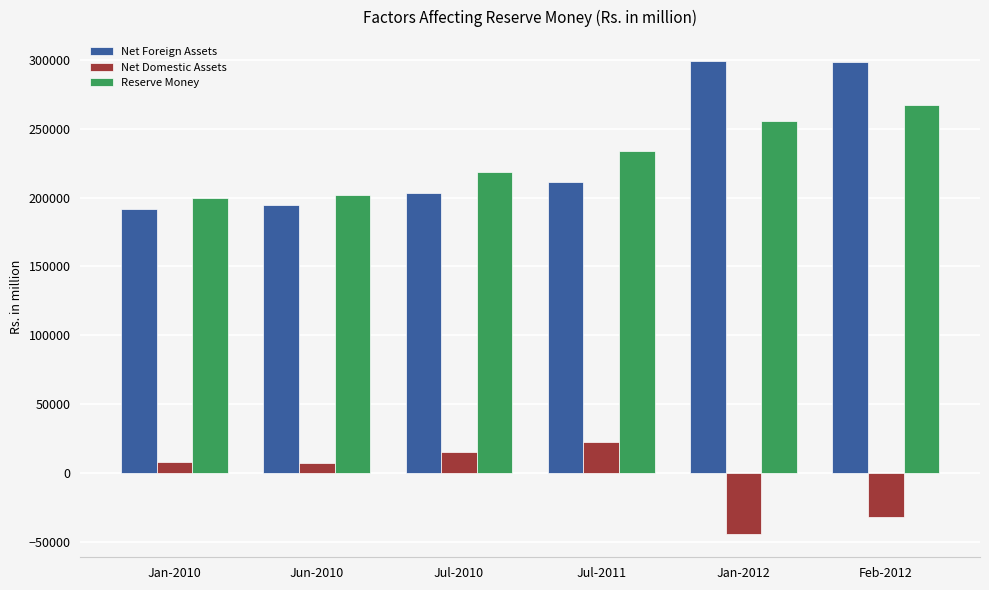

Which series changed the most between Jan-2010 and Jul-2010?

Reserve Money